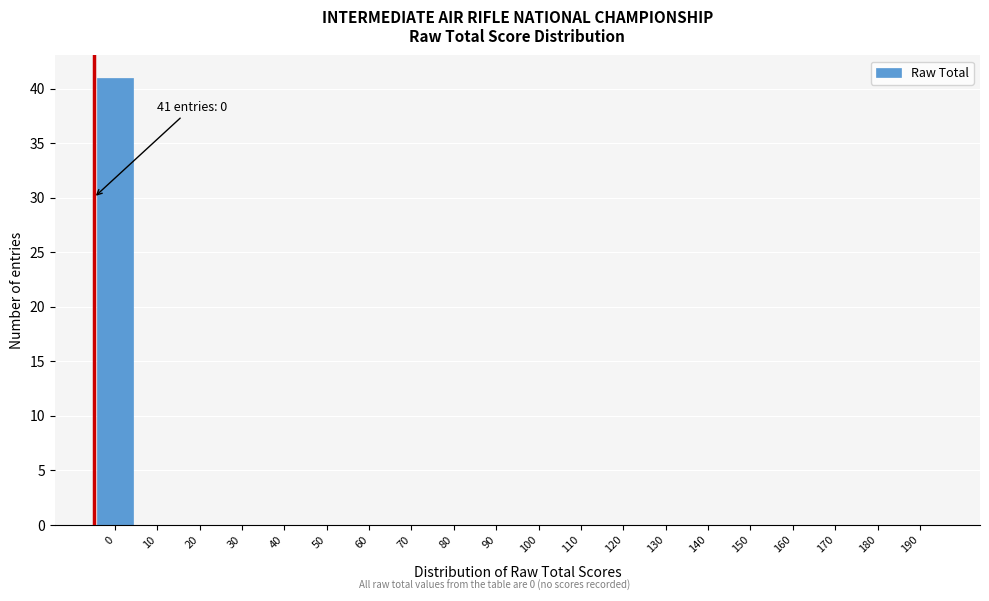

Reading left to right, list all the values displayed in this chart.

0=41	10=0	20=0	30=0	40=0	50=0	60=0	70=0	80=0	90=0	100=0	110=0	120=0	130=0	140=0	150=0	160=0	170=0	180=0	190=0